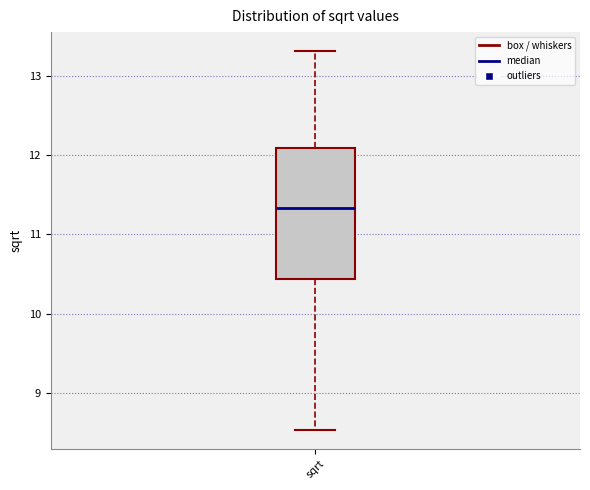

Transcribe this box plot: give where the median line is, the range the box spans, and where the two whiskers end, as read against the y-axis. The values are not printed on the chart, so give them approximately, as read against the axis.

median 11.3, box 10.4 to 12.1, whiskers 8.5 to 13.3